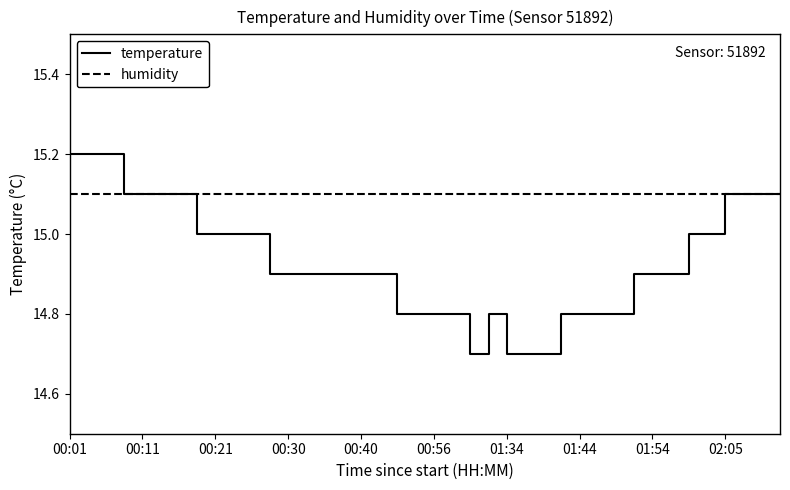

Reading left to right, list all the values displayed in this chart.

temperature: 15.2	15.2	15.2	15.1	15.1	15.1	15.1	15.0	15.0	15.0	15.0	14.9	14.9	14.9	14.9	14.9	14.9	14.9	14.8	14.8	14.8	14.8	14.7	14.8	14.7	14.7	14.7	14.8	14.8	14.8	14.8	14.9	14.9	14.9	15.0	15.0	15.1	15.1	15.1	15.1
humidity: 15.1	15.1	15.1	15.1	15.1	15.1	15.1	15.1	15.1	15.1	15.1	15.1	15.1	15.1	15.1	15.1	15.1	15.1	15.1	15.1	15.1	15.1	15.1	15.1	15.1	15.1	15.1	15.1	15.1	15.1	15.1	15.1	15.1	15.1	15.1	15.1	15.1	15.1	15.1	15.1